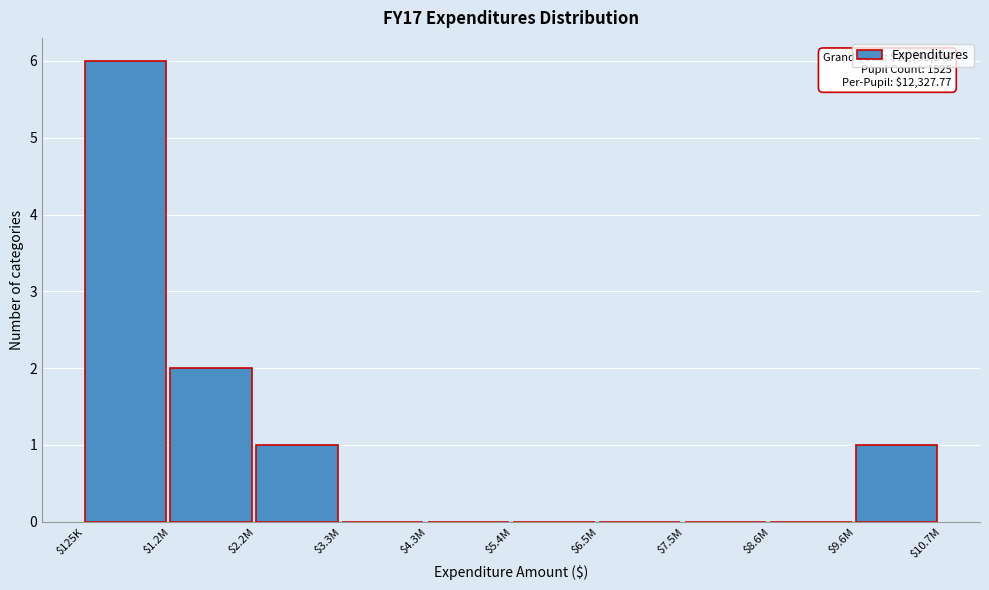

The chart shows a value of 0 at $6.5M. True or false?

True